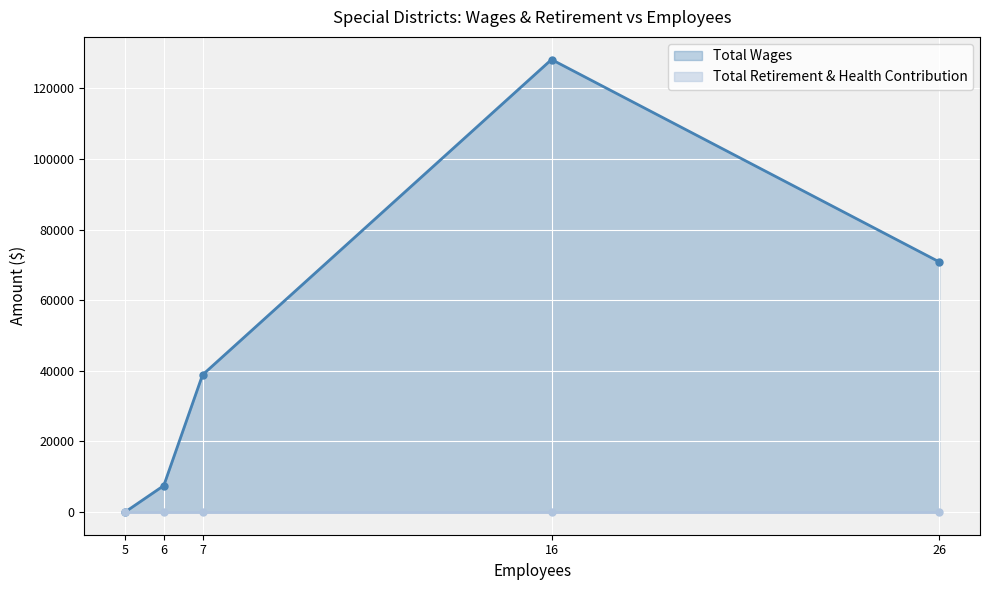

True or false: Total Wages has a value of 128137 at Fort Dick Fire Protection District.

True